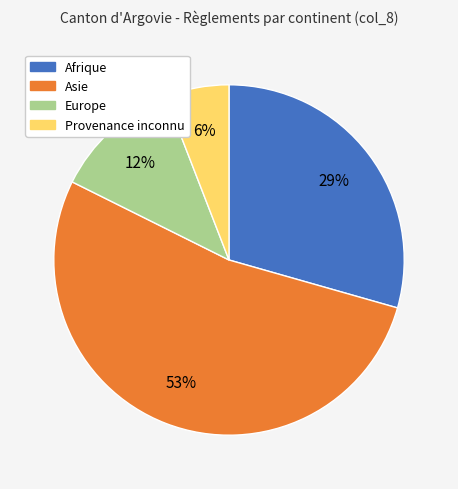

Rank the categories by value from lowest to highest.

Provenance inconnu, Europe, Afrique, Asie